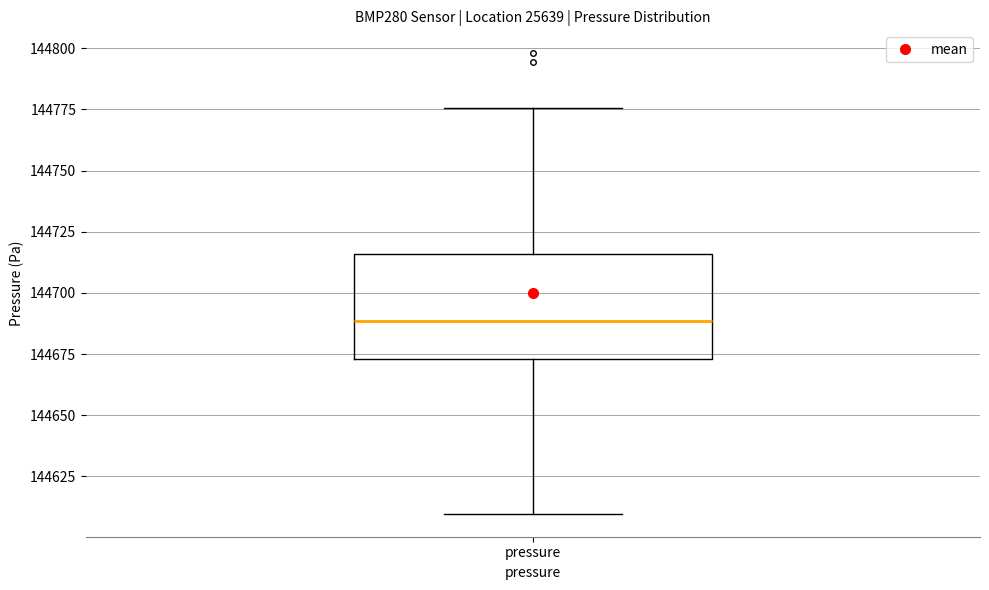

Read this box plot against the y-axis: the position of the median line, the range covered by the box, and the ends of both whiskers. The values are not printed on the chart, so give them approximately, as read against the axis.

median 144690, box 144675 to 144715, whiskers 144610 to 144775